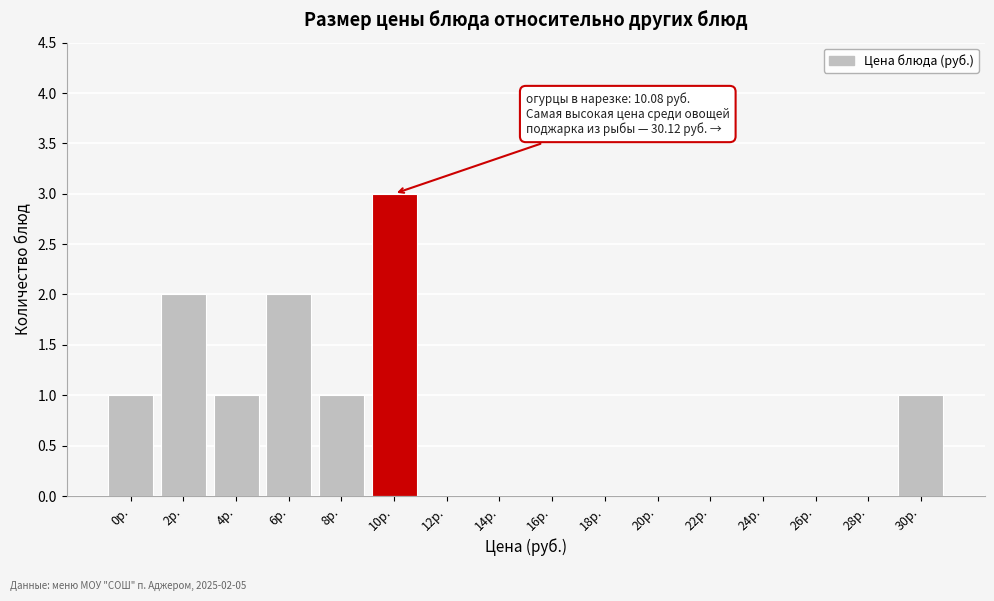

Reading left to right, what are all the values shown in this chart?

0р.=1	2р.=2	4р.=1	6р.=2	8р.=1	10р.=3	12р.=0	14р.=0	16р.=0	18р.=0	20р.=0	22р.=0	24р.=0	26р.=0	28р.=0	30р.=1